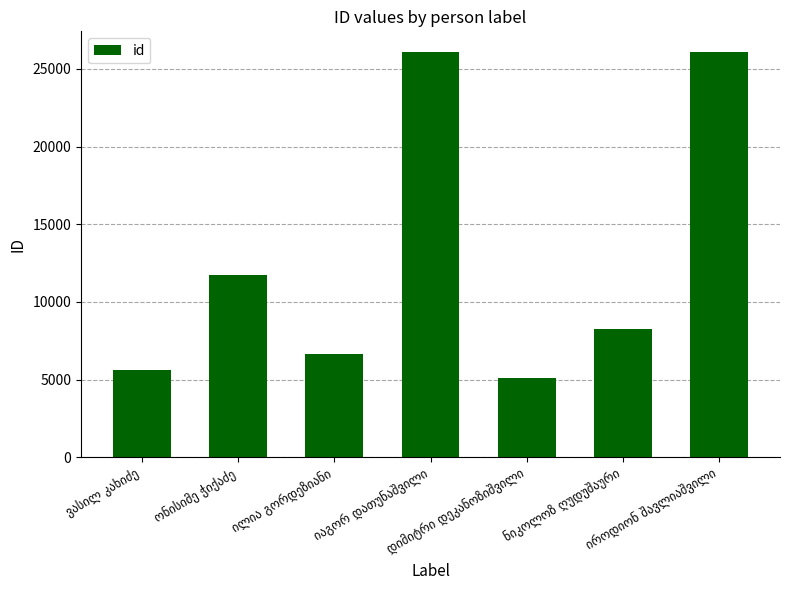

What is the maximum value shown in the chart?

26102